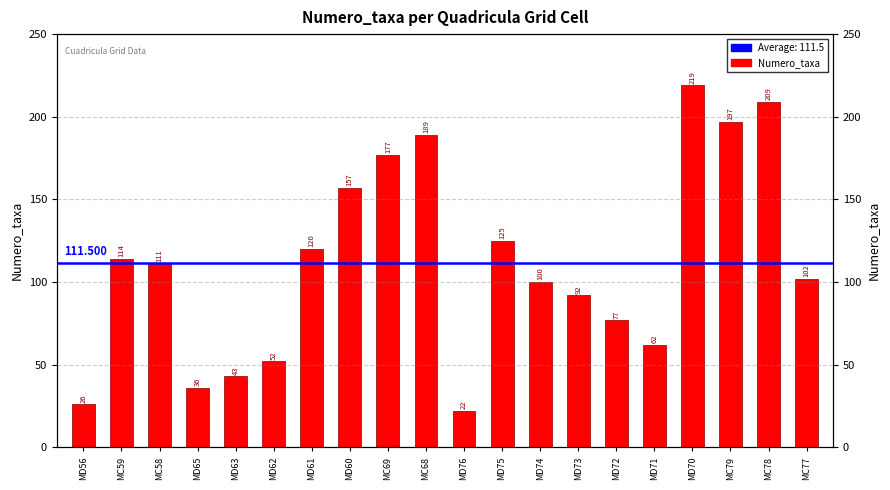

Reading left to right, what are all the values shown in this chart?

MD56=26	MC59=114	MC58=111	MD65=36	MD63=43	MD62=52	MD61=120	MD60=157	MC69=177	MC68=189	MD76=22	MD75=125	MD74=100	MD73=92	MD72=77	MD71=62	MD70=219	MC79=197	MC78=209	MC77=102